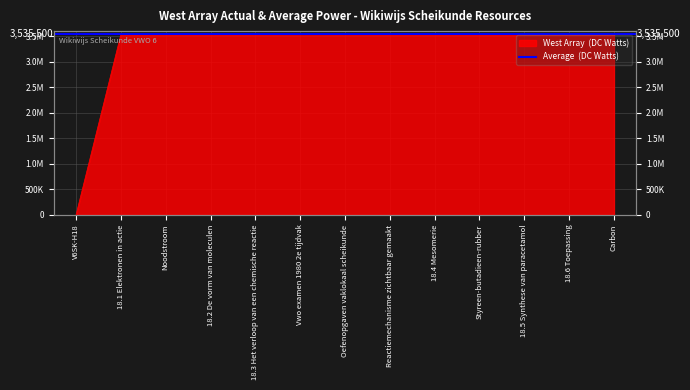

What is the greatest value displayed?

3545779